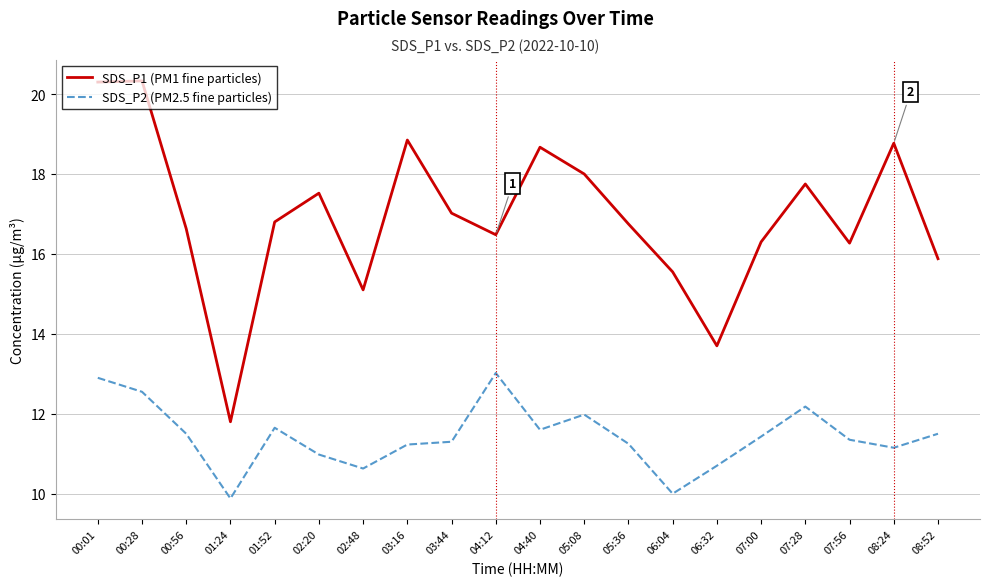

What is the difference between the maximum and minimum values in the SDS_P2 (PM2.5 fine particles) series?

3.1